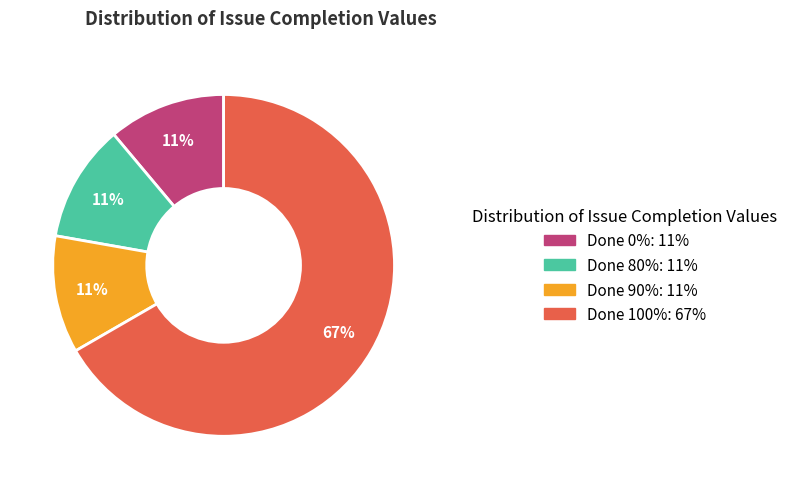

To the nearest percent, what is the average slice percentage?

25%